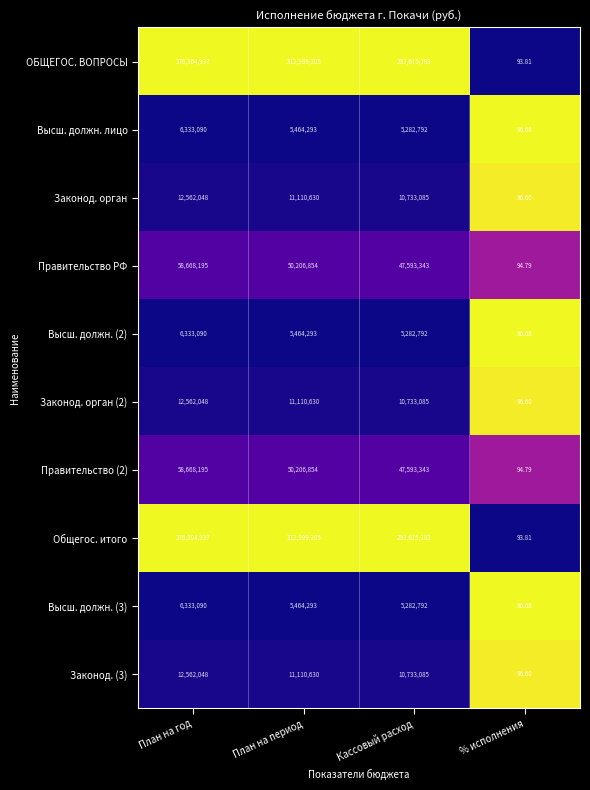

At which category is the sum across all series the highest?

План на год